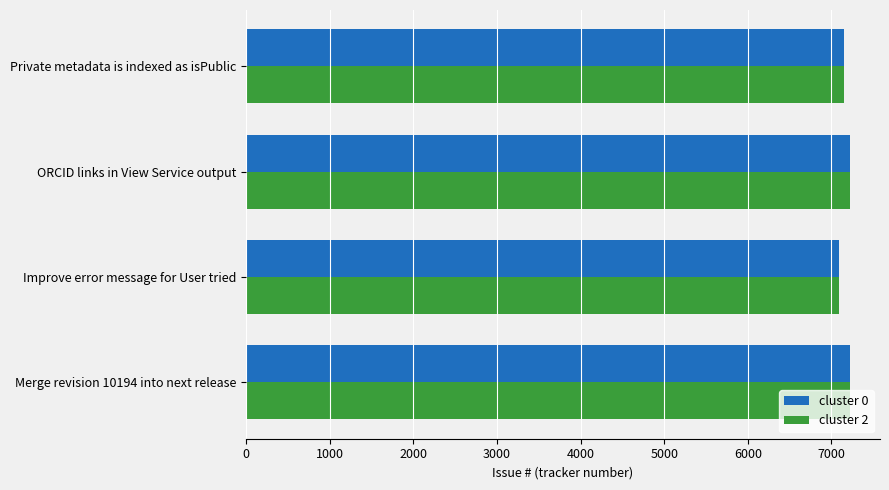

What is the sum of the cluster 0 values at Merge revision 10194 into next release and ORCID links in View Service output?

14438